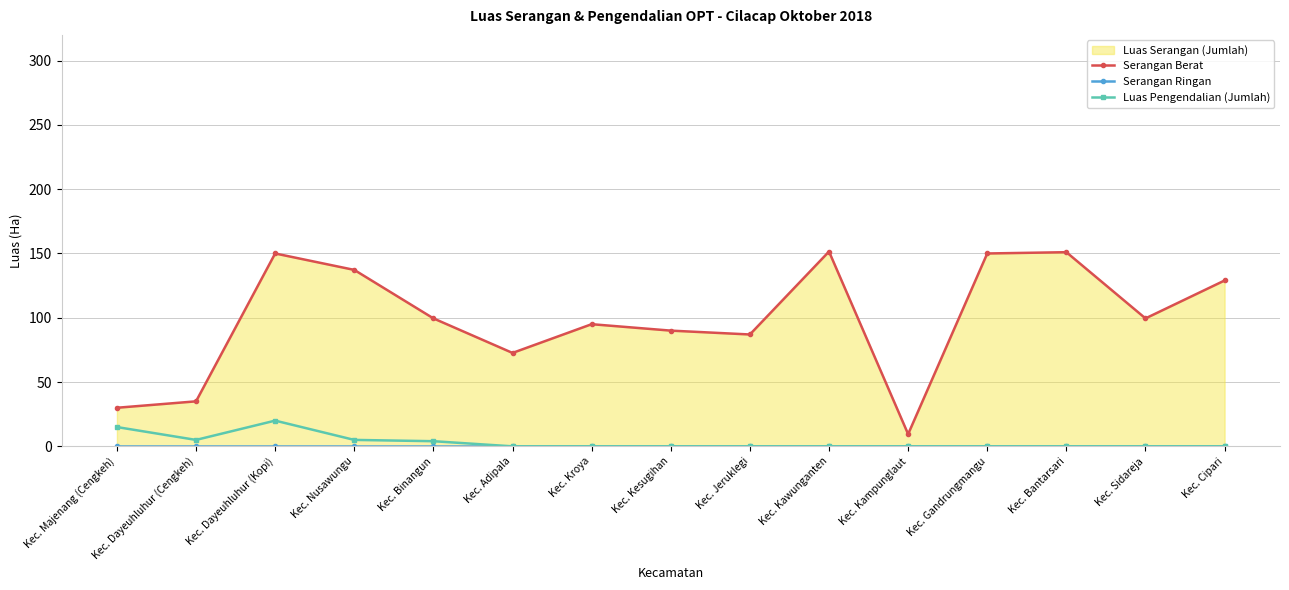

At which label does Serangan Berat reach its peak?

Kec. Kawunganten